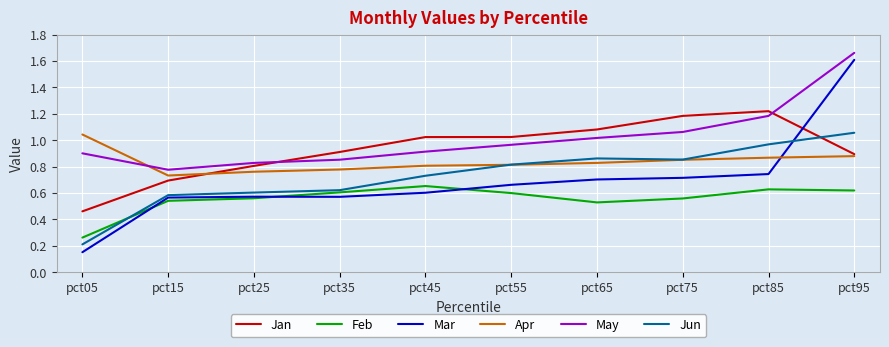

At which category is the sum across all series the highest?

pct95